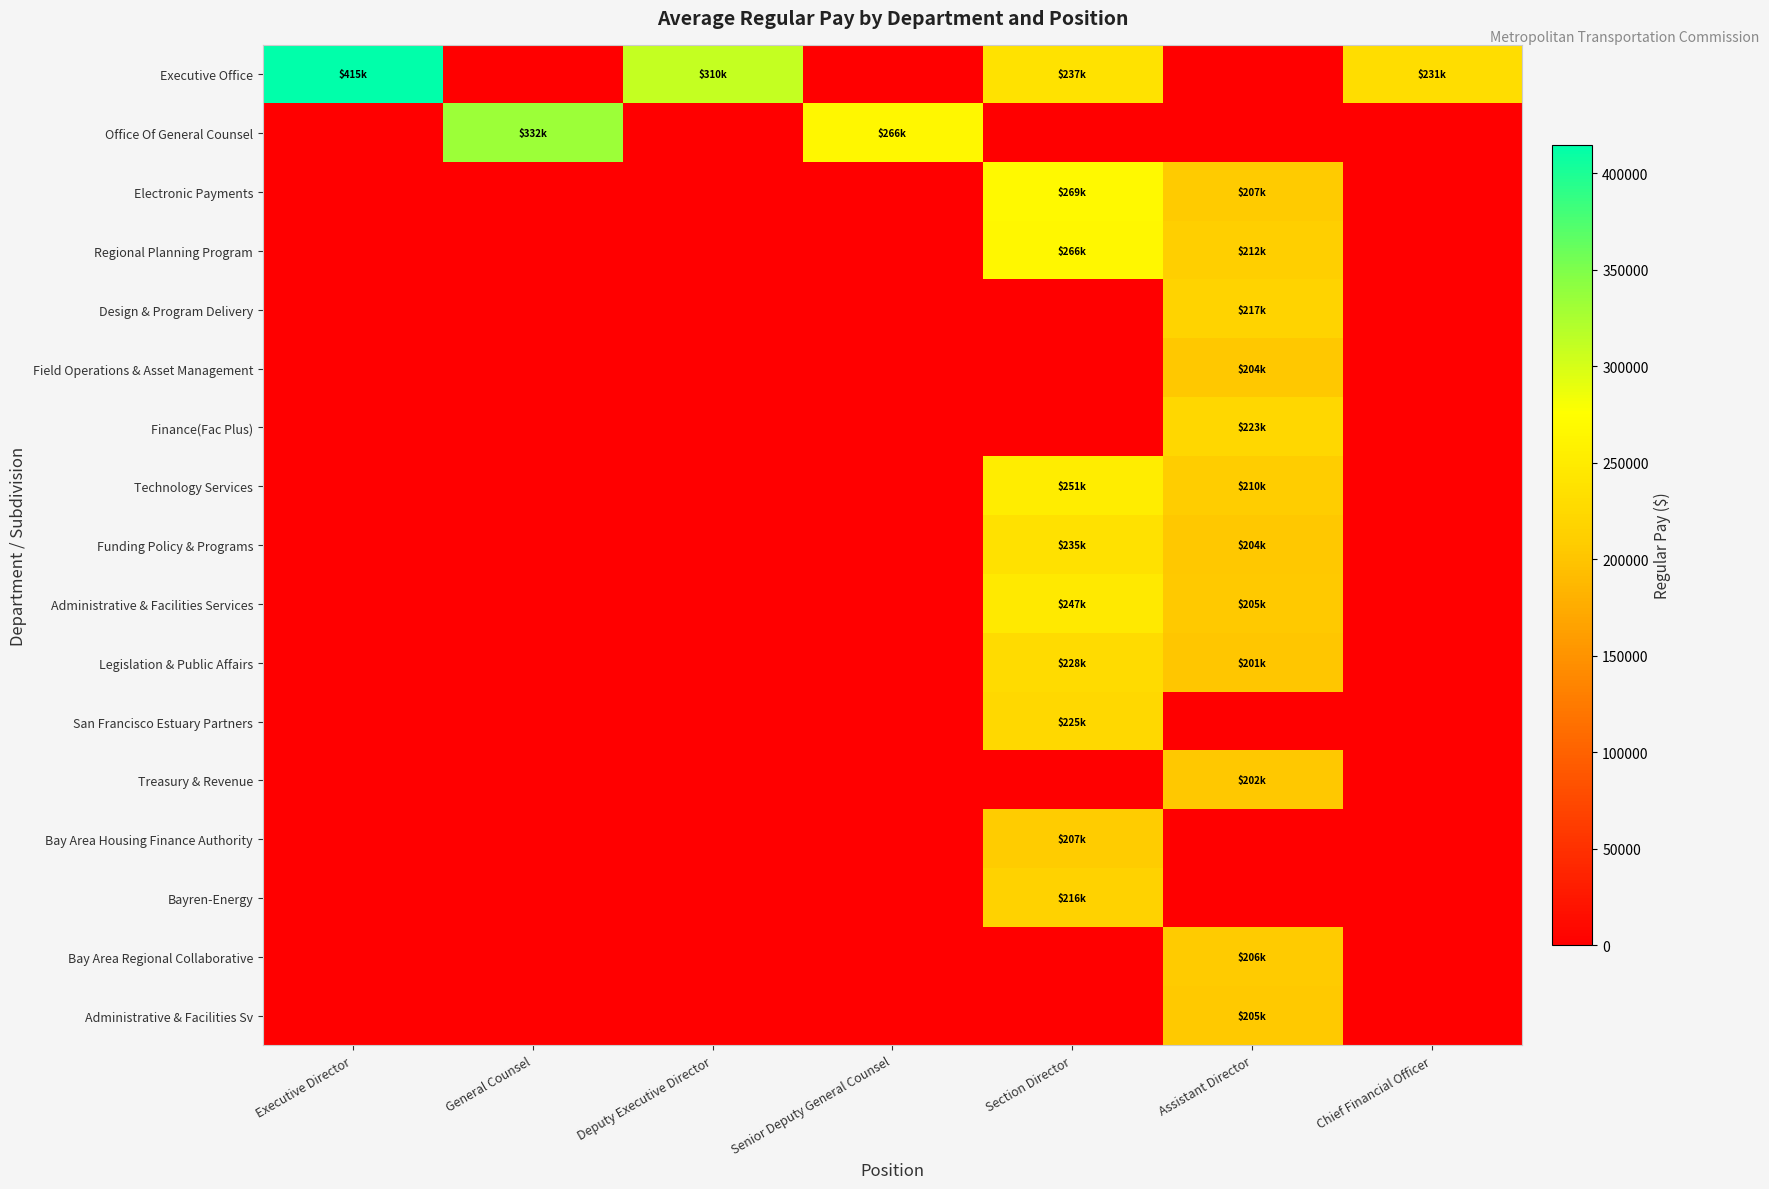

What is the difference between the highest and lowest values at Deputy Executive Director?

310497